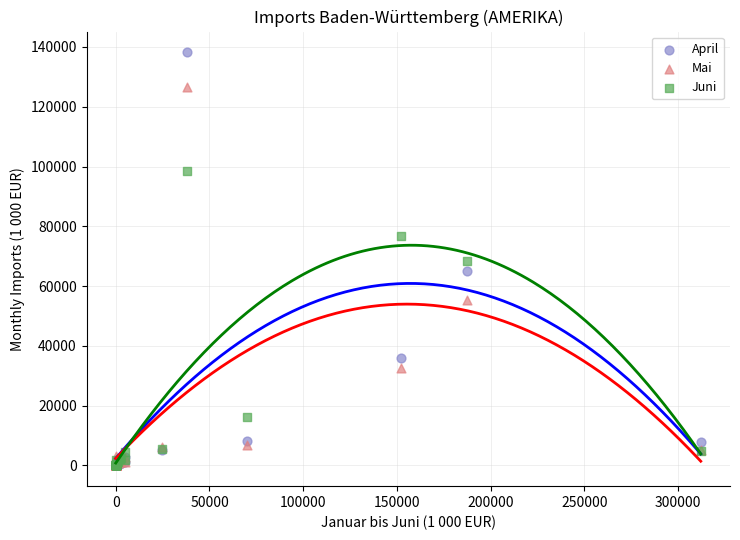

Which series has the widest spread of Y values?

April